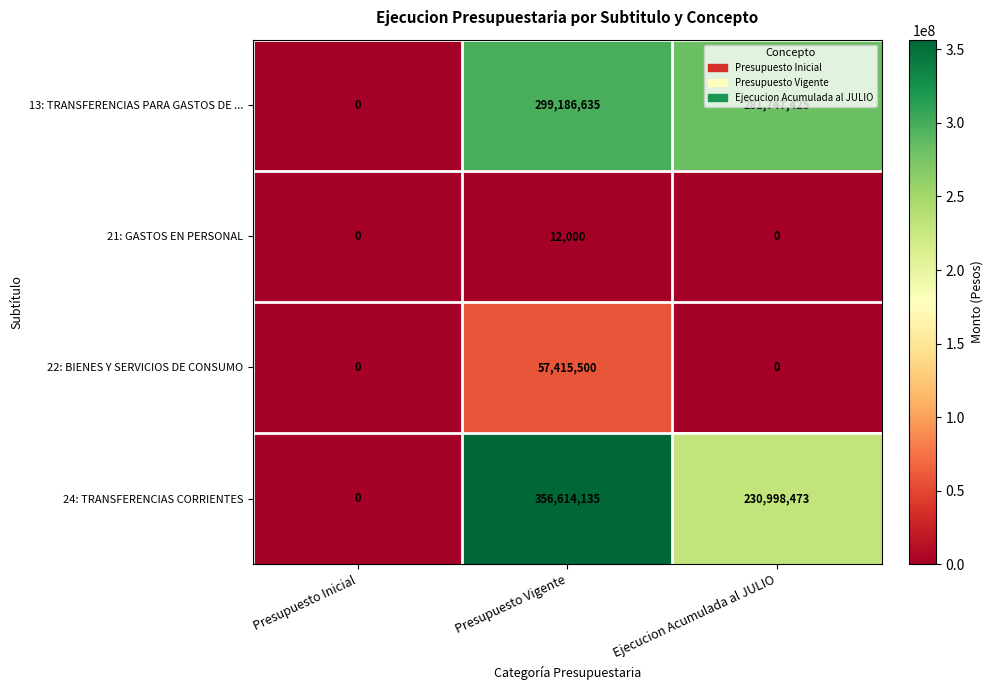

What is the sum of all 13: TRANSFERENCIAS PARA GASTOS DE ... values?

580934060